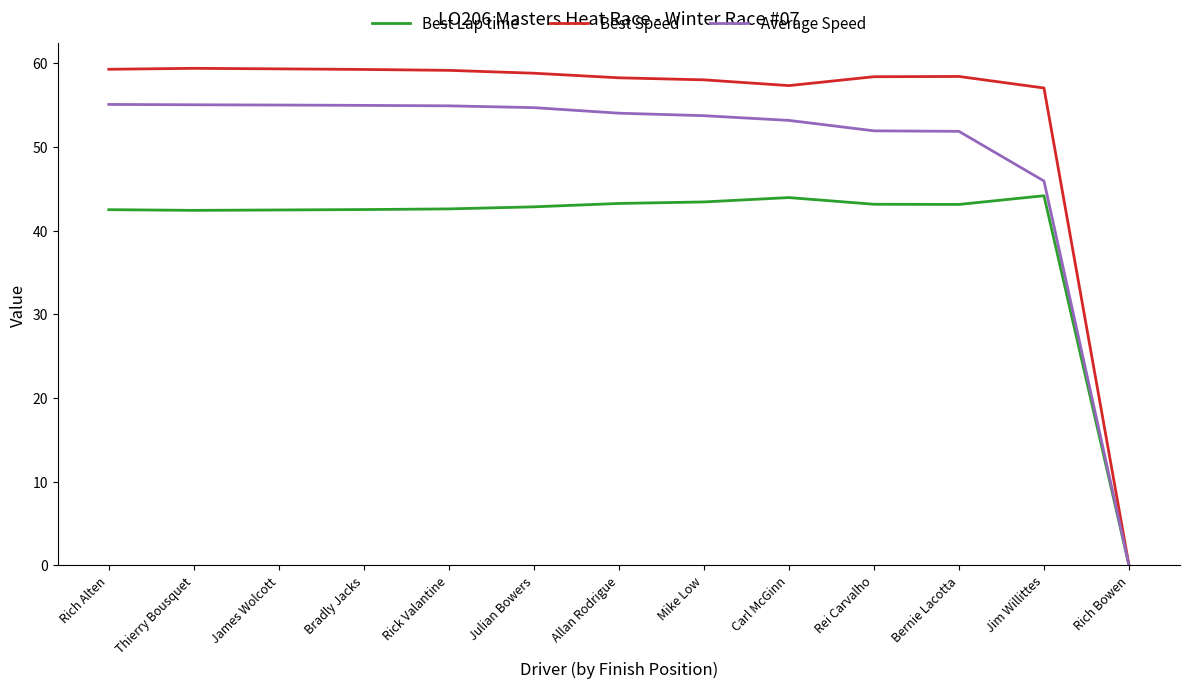

True or false: Average Speed has a value of 51.9 at Rei Carvalho.

True